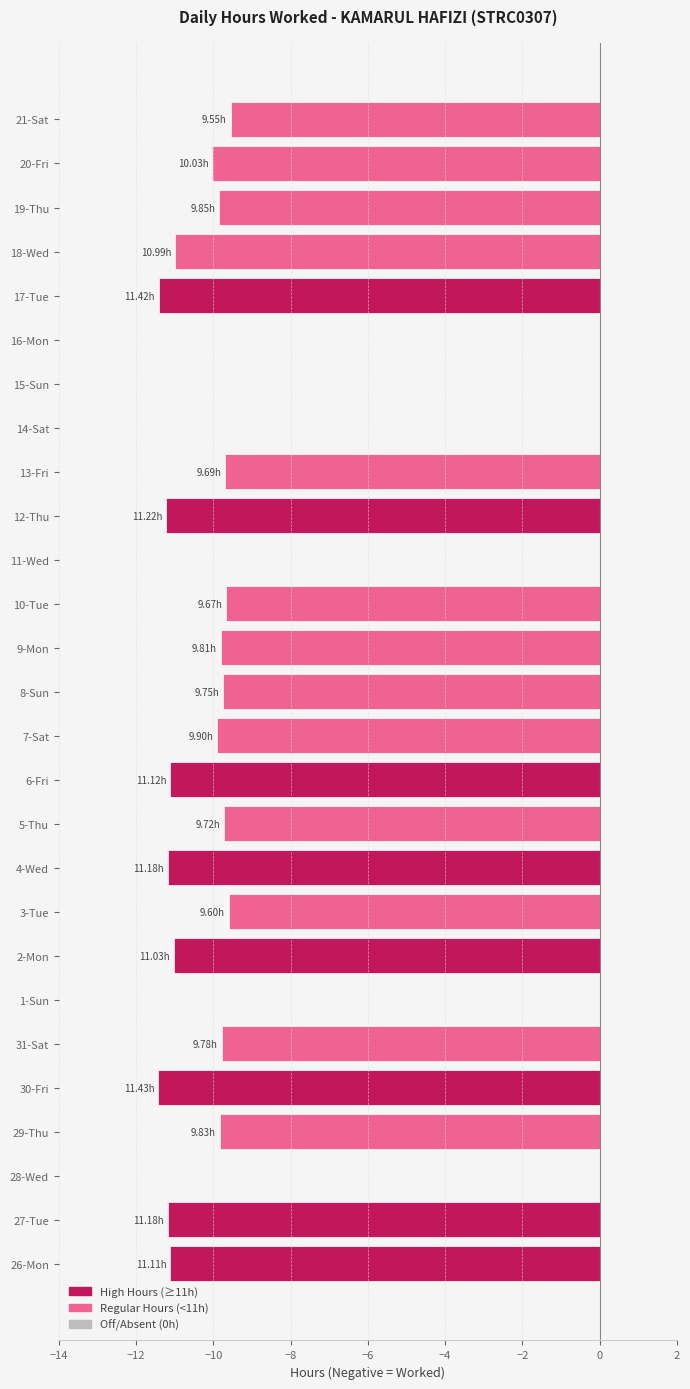

What is the change in value from 5-Thu to 18-Wed?

-1.3